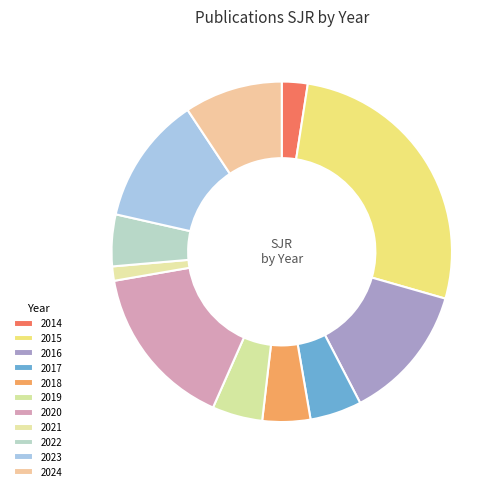

To the nearest percent, what portion does 2016 represent?

13%